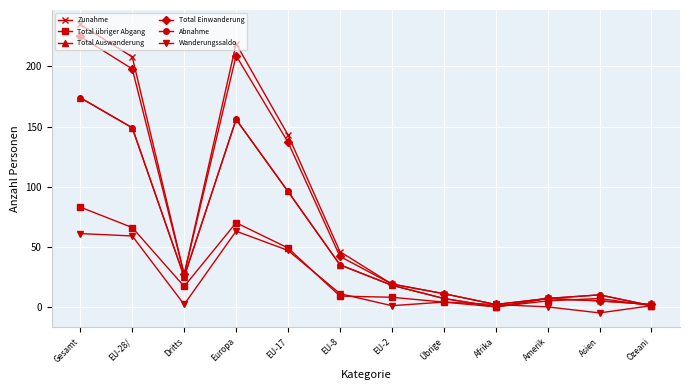

What are all the series names shown in the legend?

Zunahme, Total übriger Abgang, Total Auswanderung, Total Einwanderung, Abnahme, Wanderungssaldo